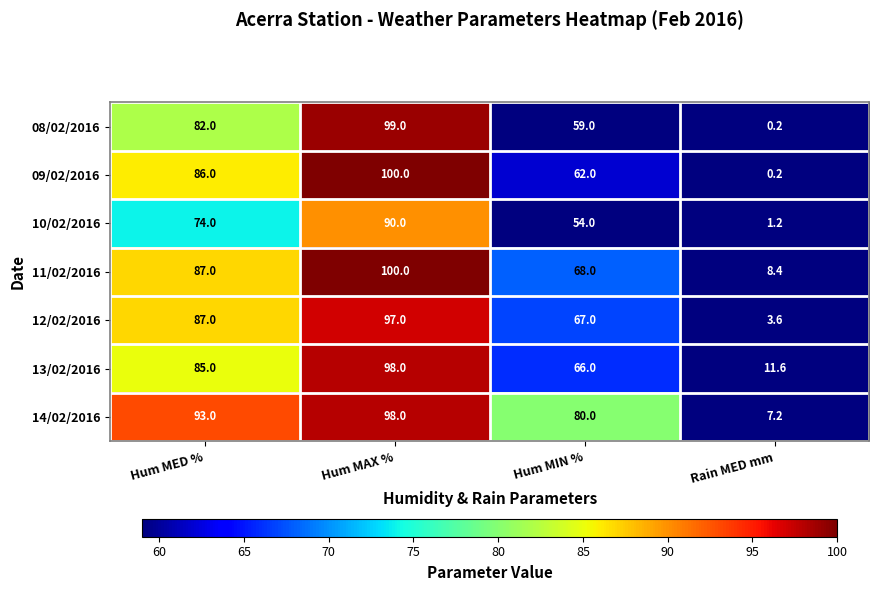

How many series are shown in this chart?

7